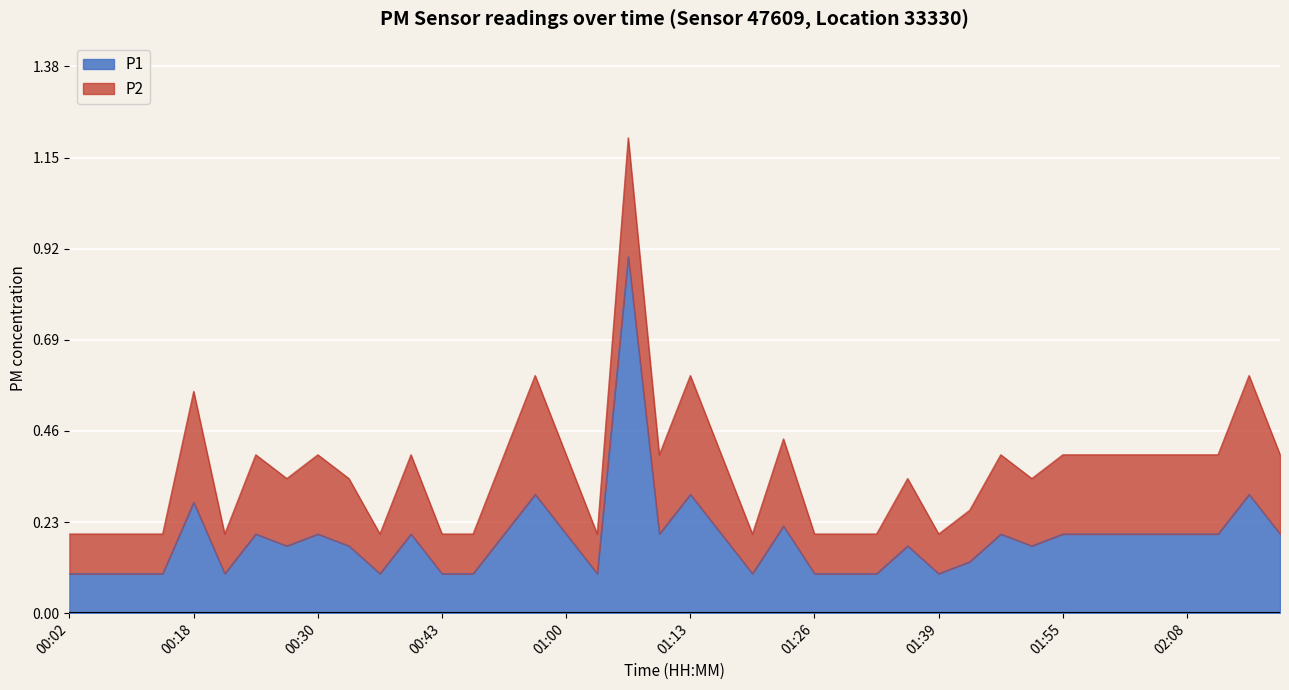

Is it true that the value at 01:19 is 0.1?

True